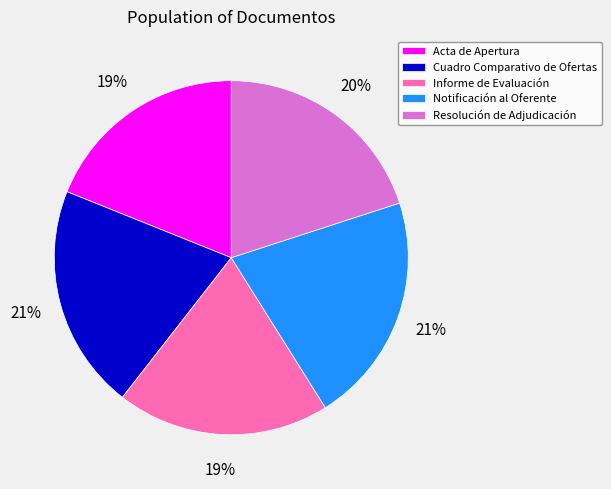

To the nearest percent, what portion does Notificación al Oferente represent?

21%